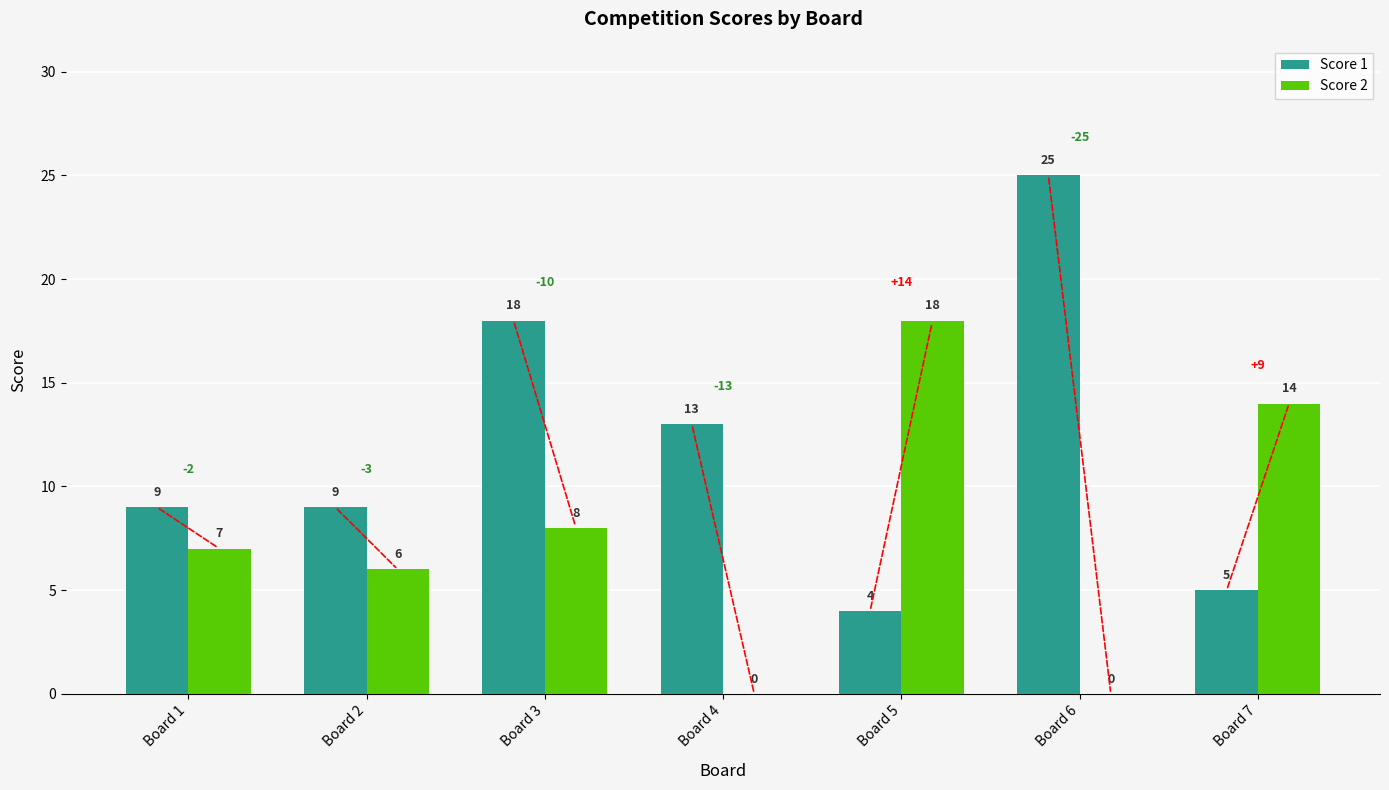

Count the Score 2 values in the range 0 to 14.

6